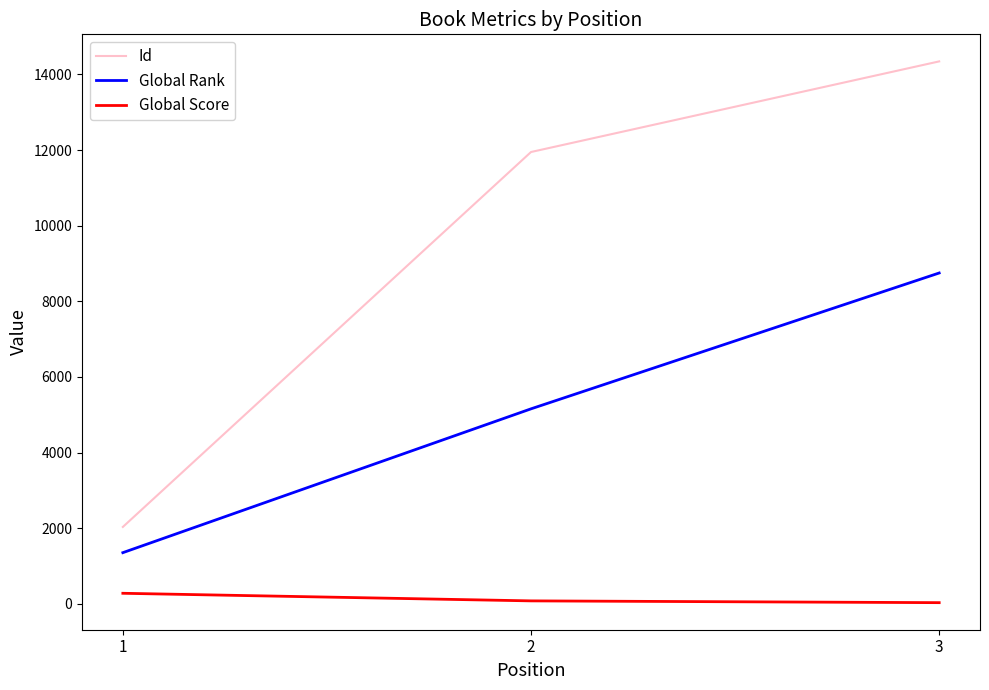

Which series has the widest spread of values?

Id